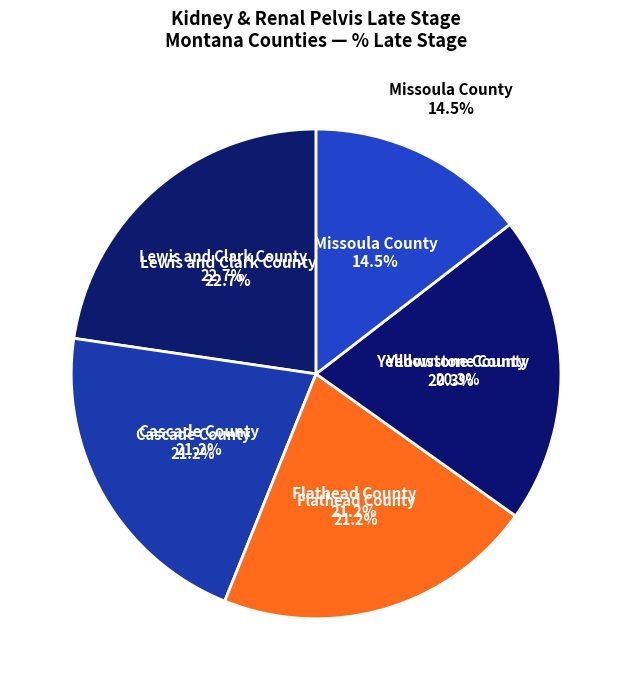

What is the smallest slice in the pie chart?

Missoula County